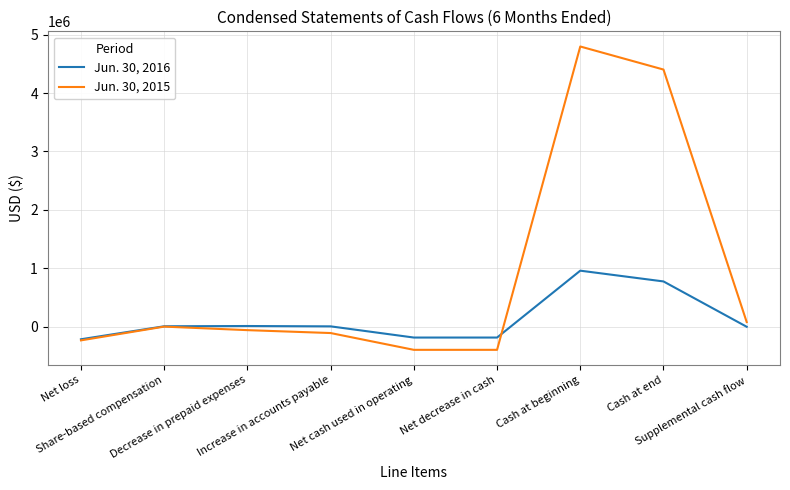

Which series ends up on top after the final intersection of Jun. 30, 2016 and Jun. 30, 2015?

Jun. 30, 2015